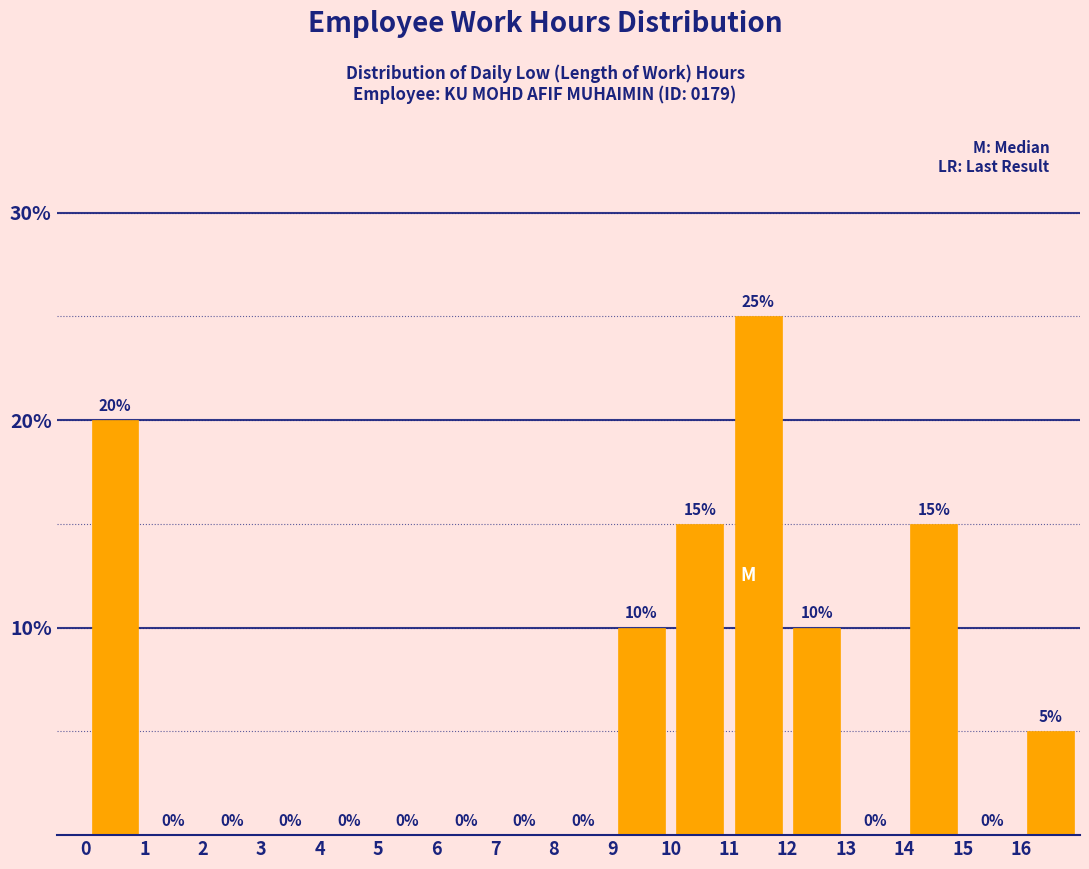

Reading left to right, transcribe this chart: for each bar, give the range it covers on the x-axis and its height.

0 to 1: 20
1 to 2: 0
2 to 3: 0
3 to 4: 0
4 to 5: 0
5 to 6: 0
6 to 7: 0
7 to 8: 0
8 to 9: 0
9 to 10: 10
10 to 11: 15
11 to 12: 25
12 to 13: 10
13 to 14: 0
14 to 15: 15
15 to 16: 0
16 to 17: 5